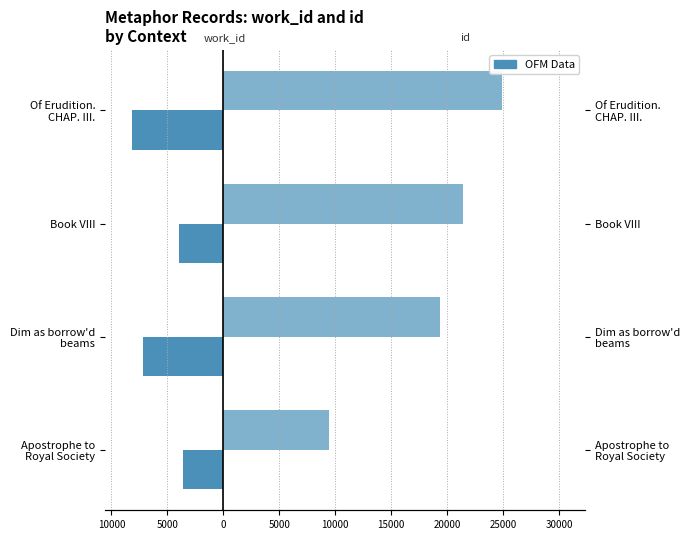

What is the difference between the highest and lowest values at Apostrophe to Royal Society?

13069